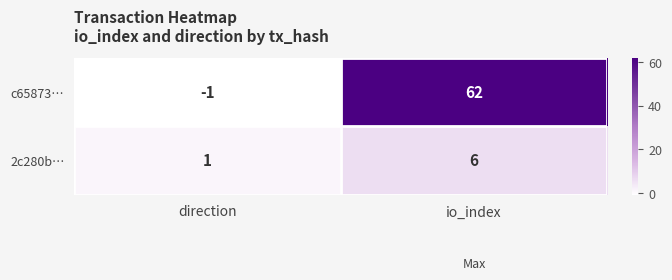

How many series are shown in this chart?

2